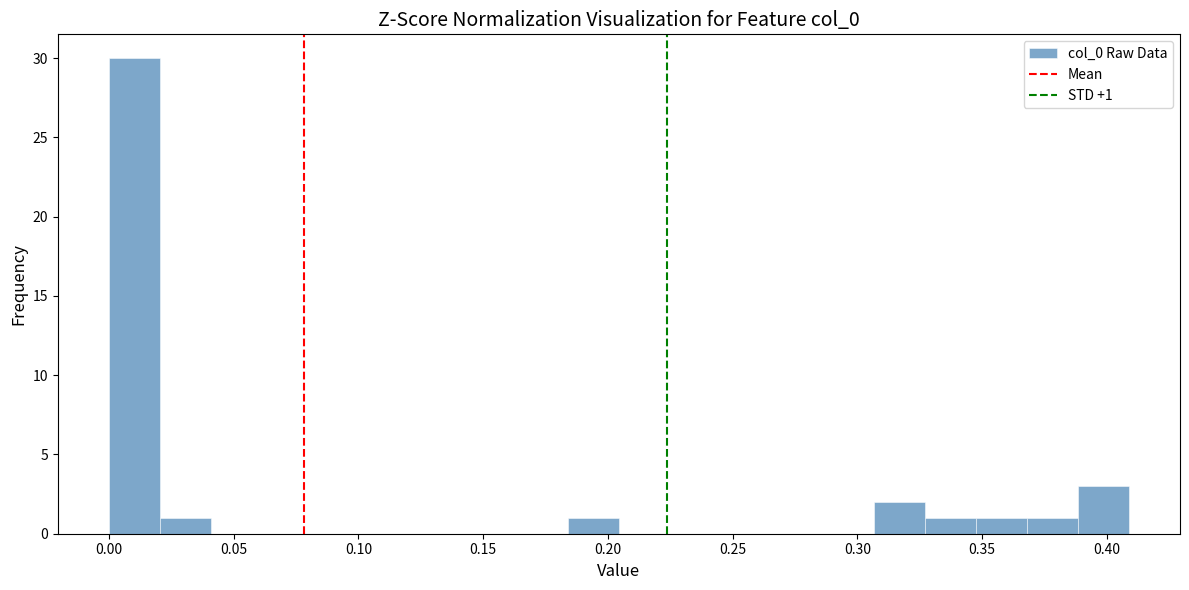

Which range on the x-axis has the tallest bar?

0.000 to 0.020